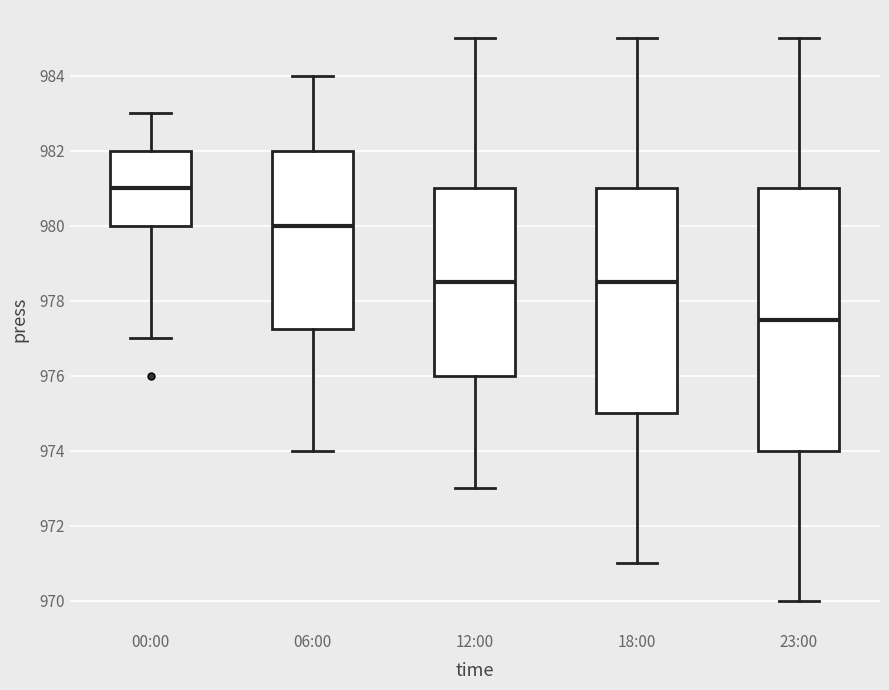

Where does the upper whisker of the box for 18:00 end on the y-axis? The values are not printed on the chart, so give them approximately, as read against the axis.

985.0